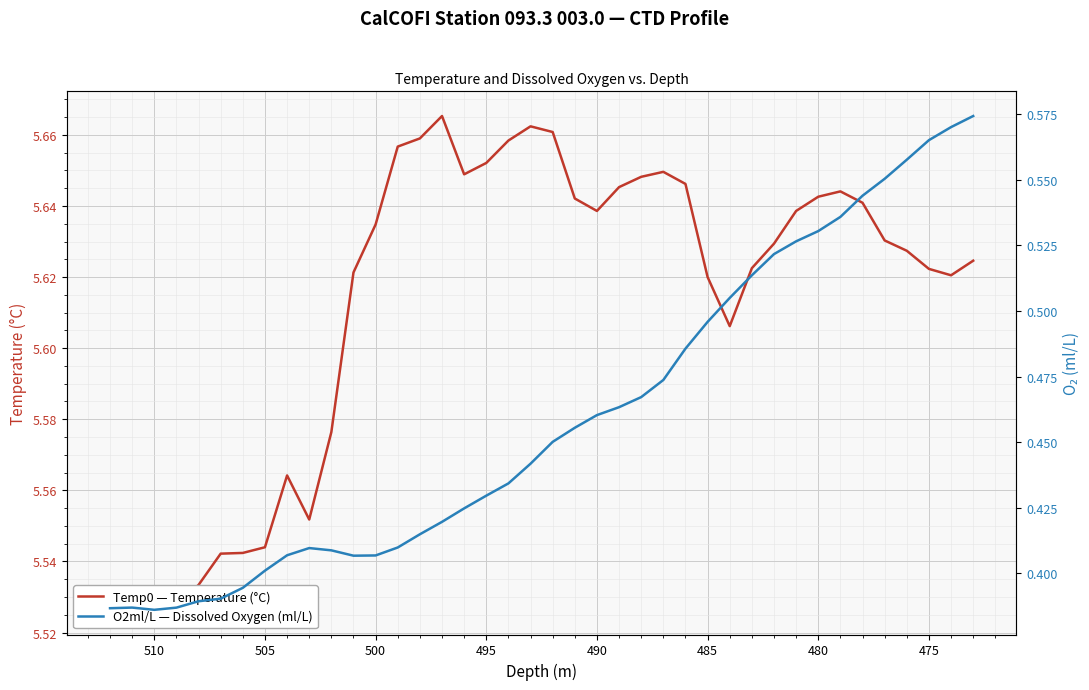

Rank the series by their maximum value, from highest to lowest.

Temp0 — Temperature (°C), O2ml/L — Dissolved Oxygen (ml/L)